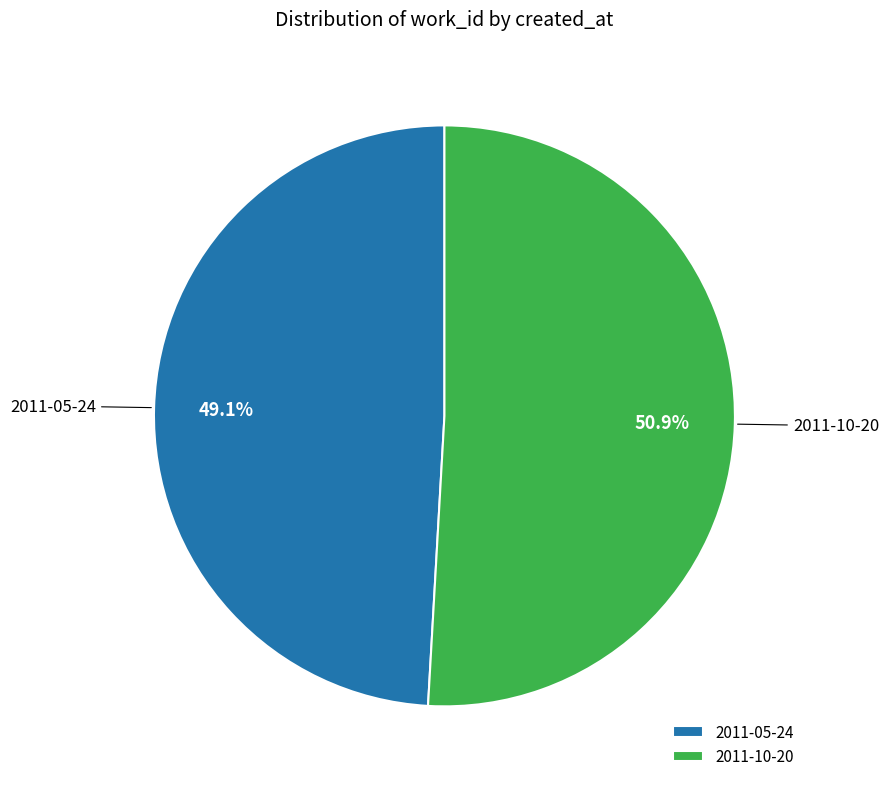

To the nearest percent, what is the difference between the largest and smallest slice percentages?

2%